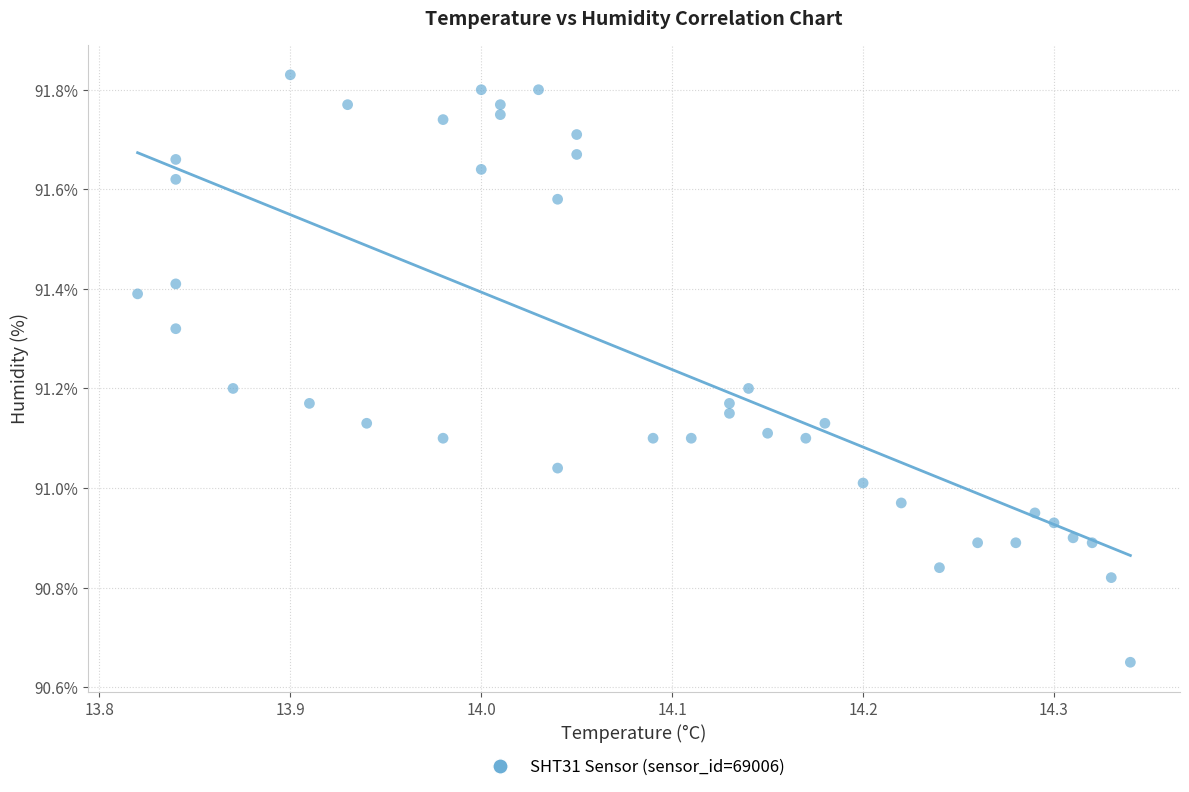

What is the range of Y values (max minus min)?

1.2